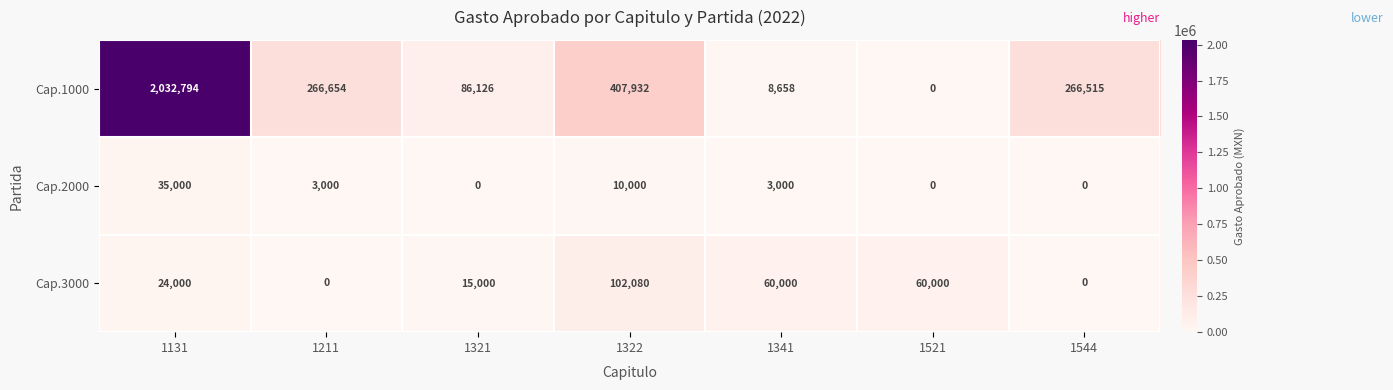

The Cap.1000 series shows 266654 at 1211. True or false?

True